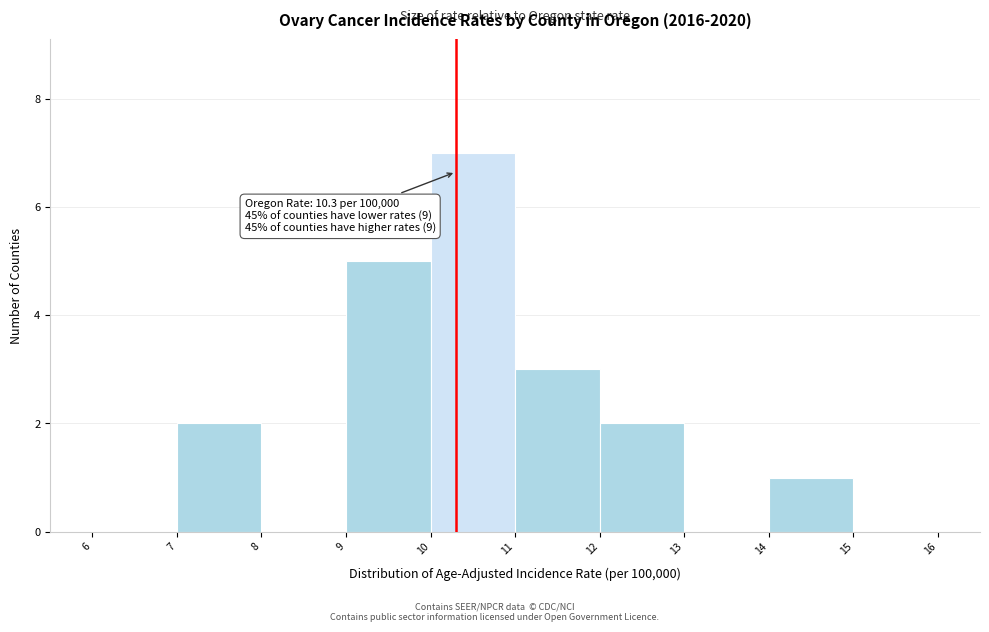

Over which range of the x-axis is the bar tallest?

10 to 11